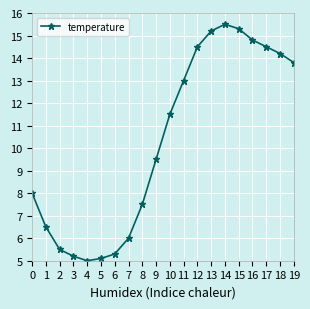

Read the value at 18.

14.2